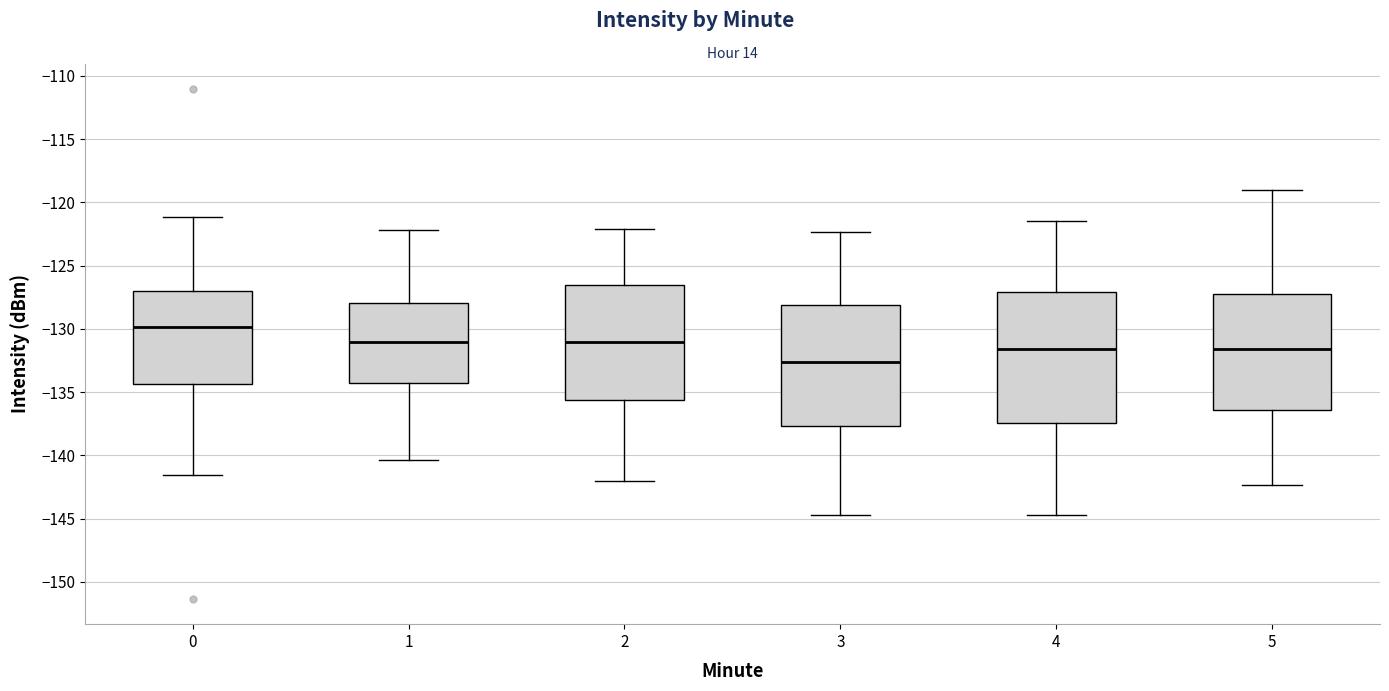

Which box has the highest median line?

0